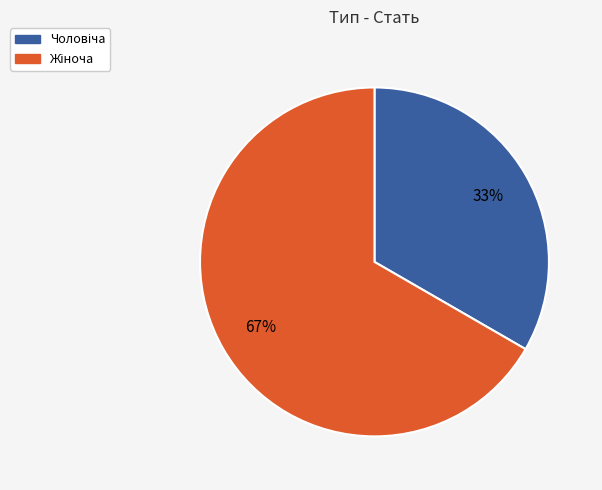

Is there a majority slice in this chart?

Yes